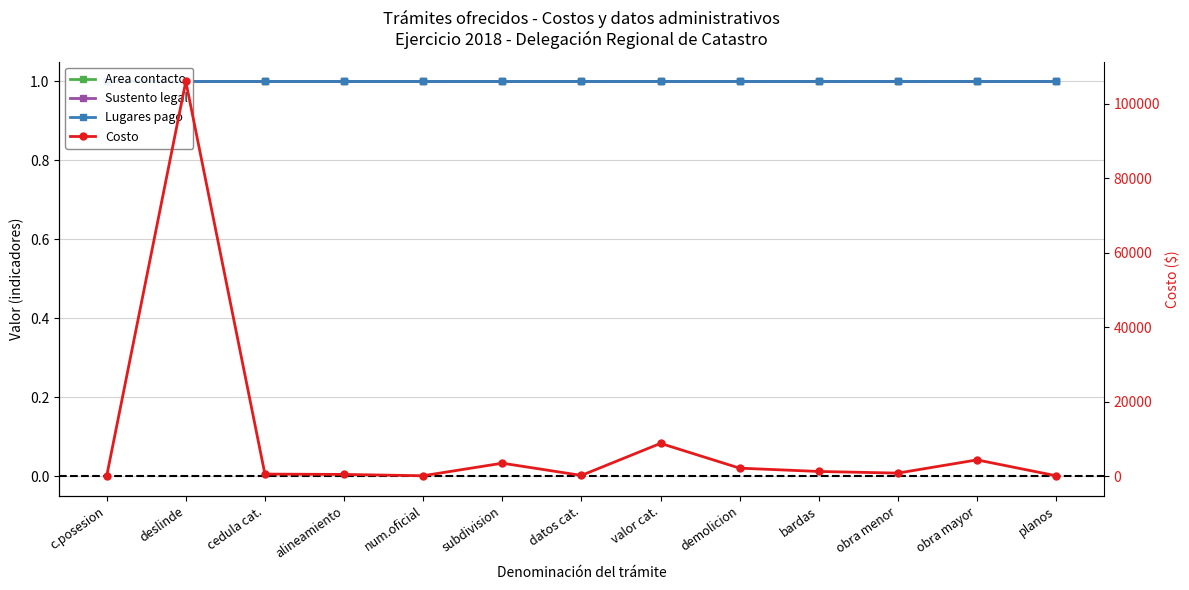

At how many categories does at least one series exceed 29066?

1